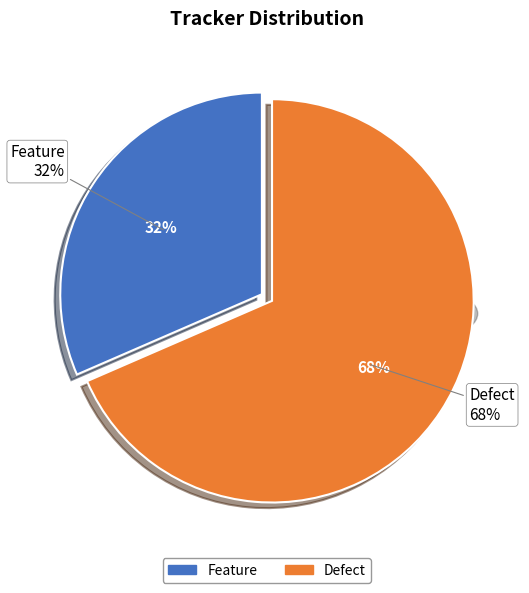

What percentage is the Defect slice, to the nearest percent?

68%